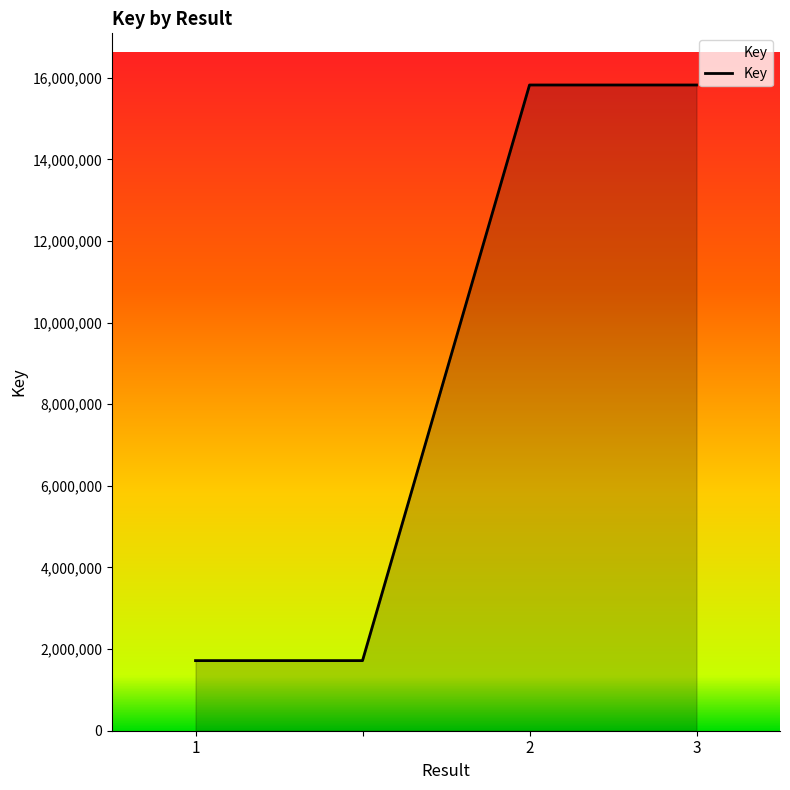

What is the sum of all values?

35077979